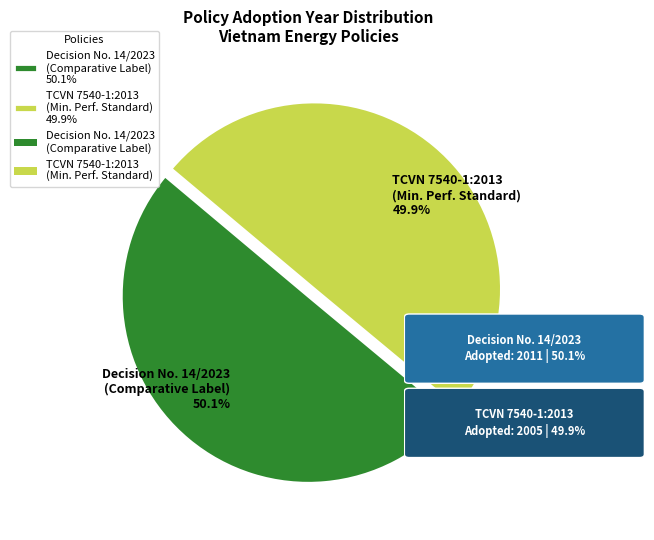

What is the ratio of the value at TCVN 7540-1:2013 (Min. Perf. Standard) 49.9% to the value at Decision No. 14/2023 (Comparative Label) 50.1%?

1.0